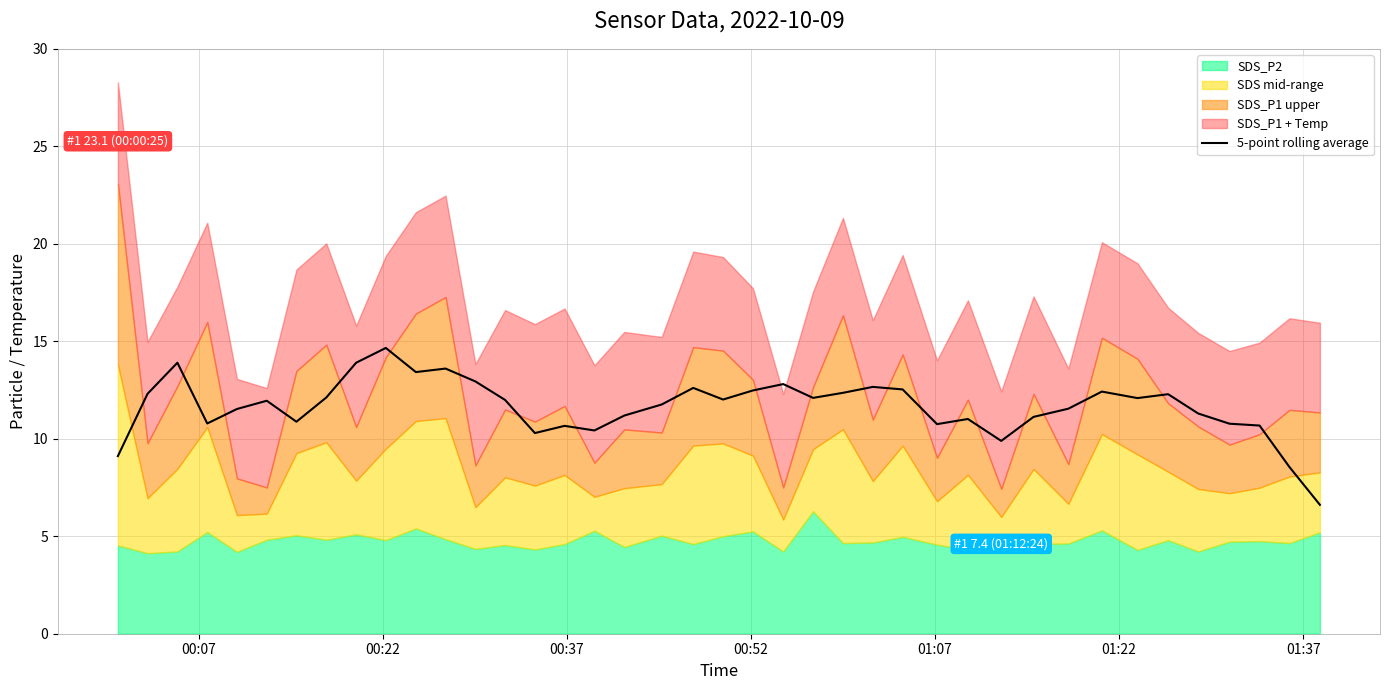

What is the highest value of the 5-point rolling average series?

14.7